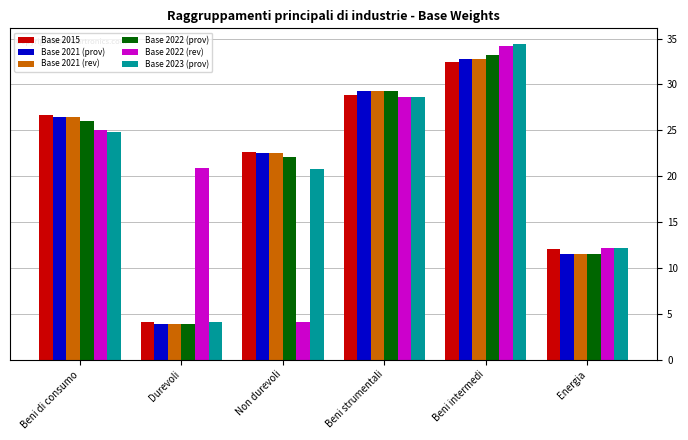

How many bars are there in each group?

6